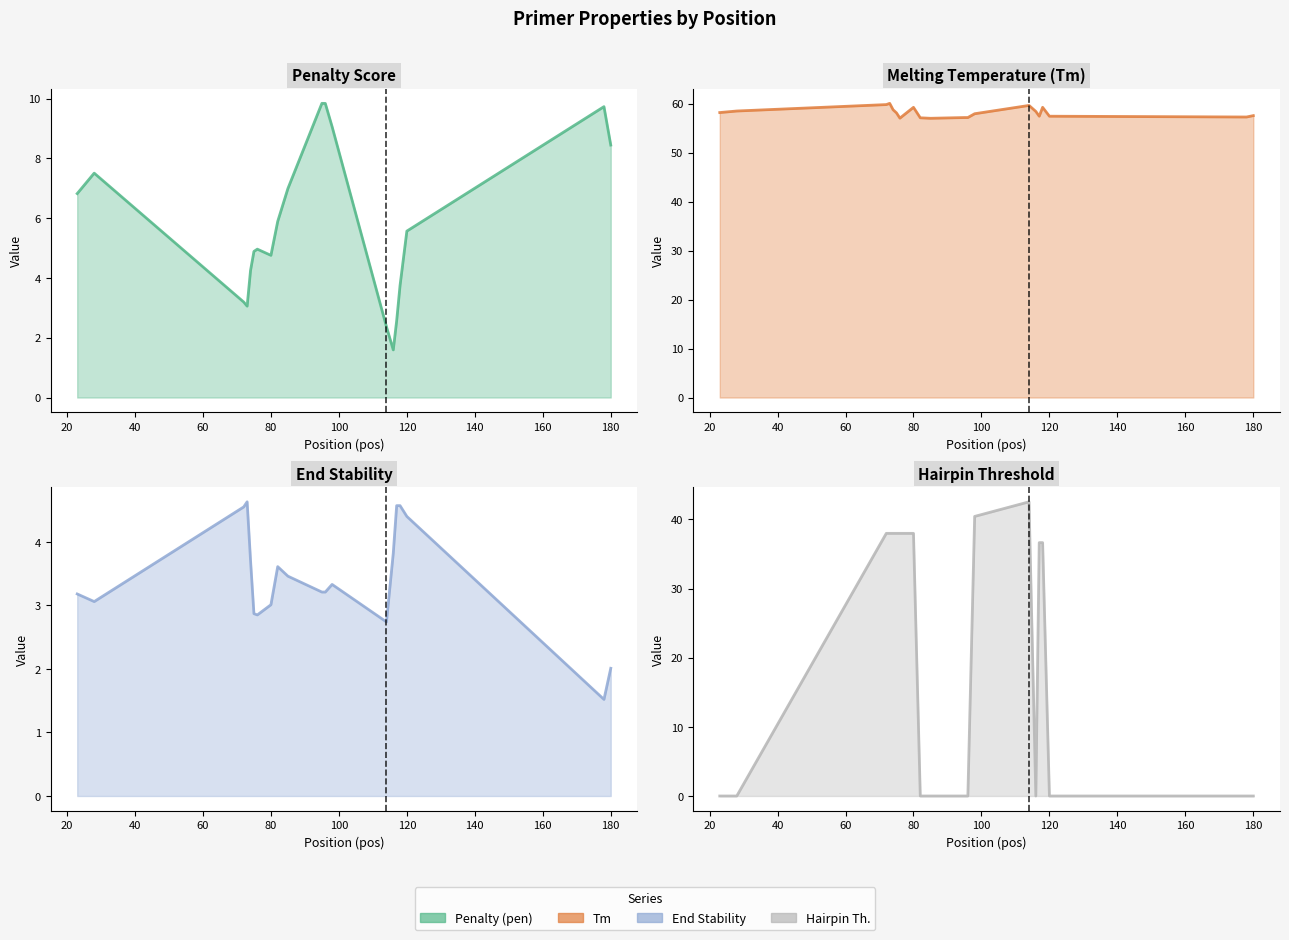

What is the sum of all Penalty Score line values?

115.1